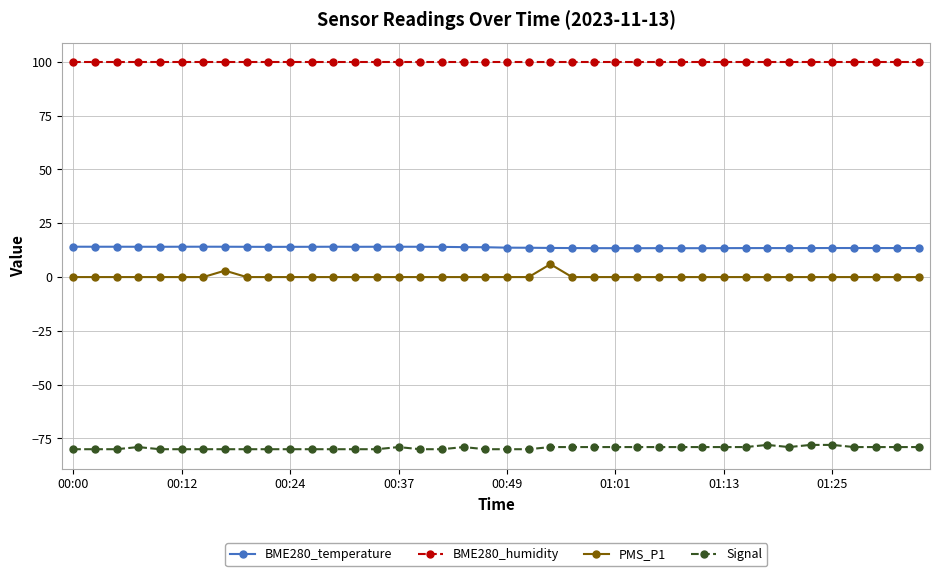

What is the value of the BME280_temperature point at the 9th from the left?

14.1